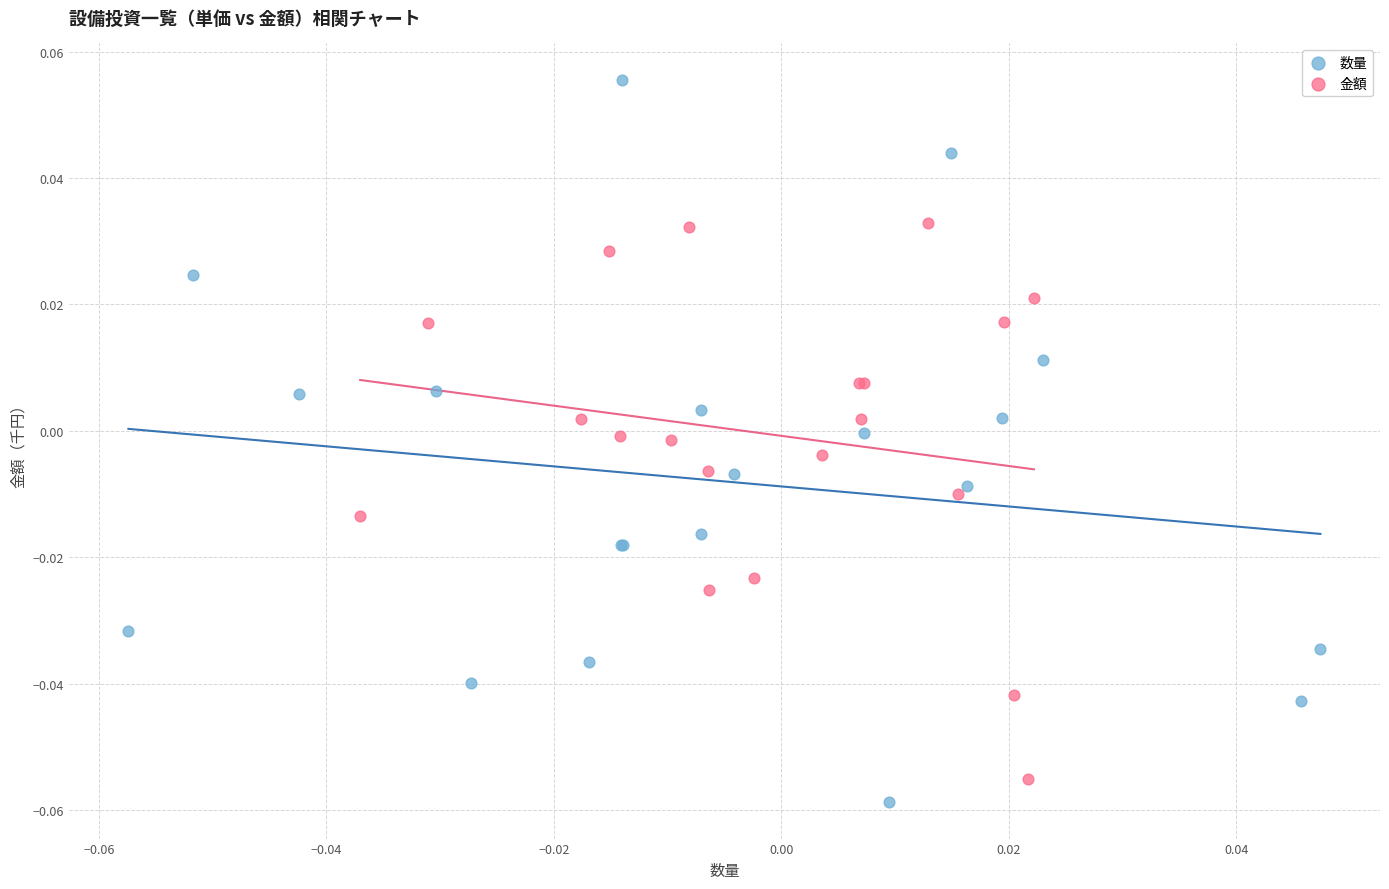

Which series has the largest Y range (max minus min)?

数量